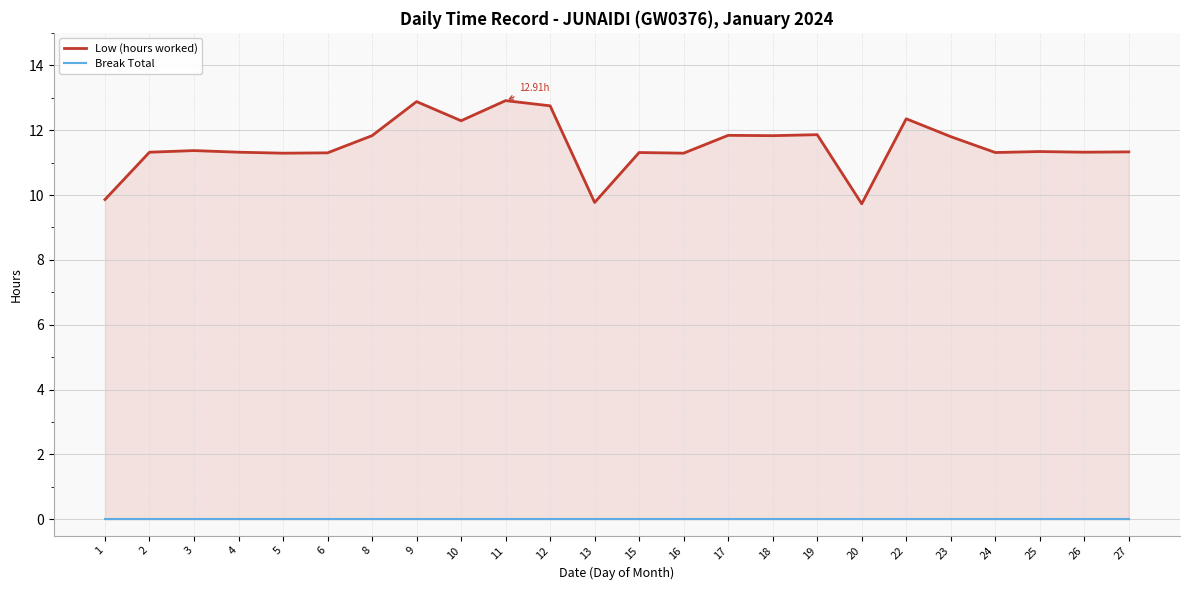

True or false: Low (hours worked) and Break Total cross at least once.

False